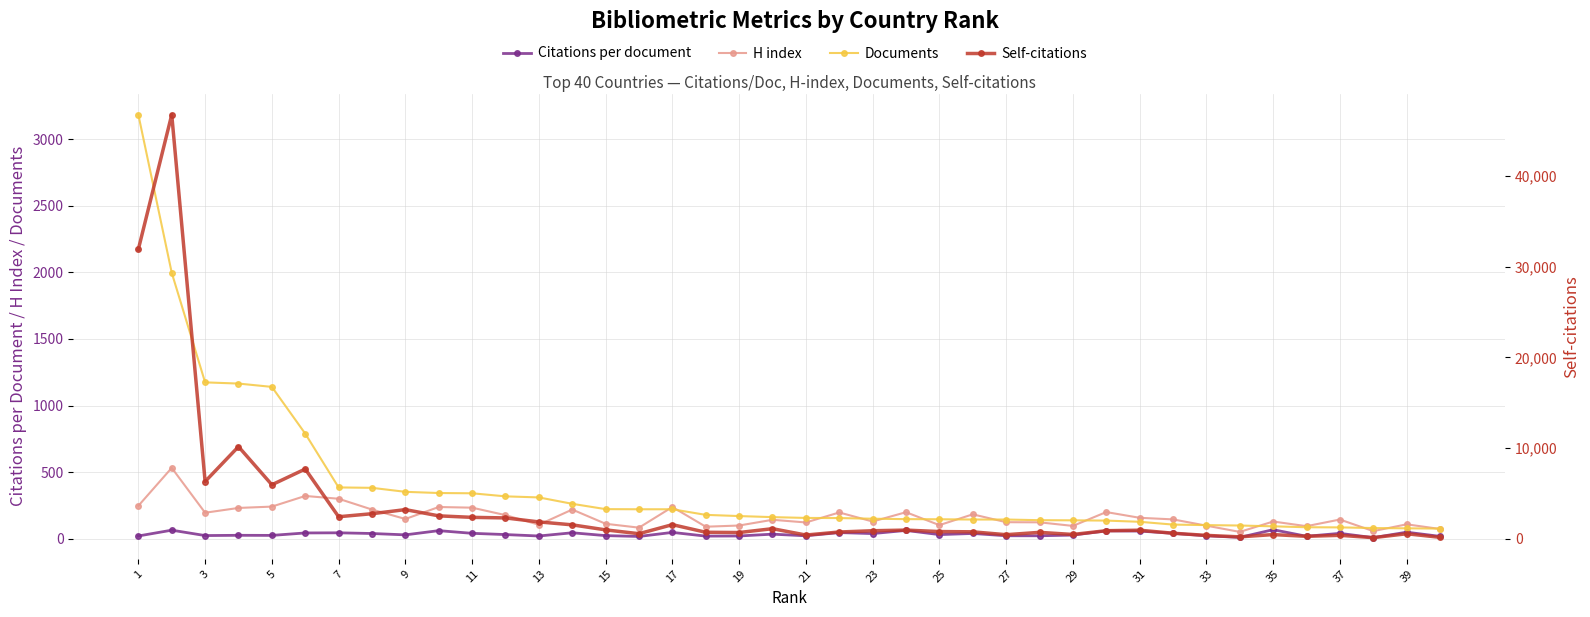

Does the chart have visible grid lines?

Yes